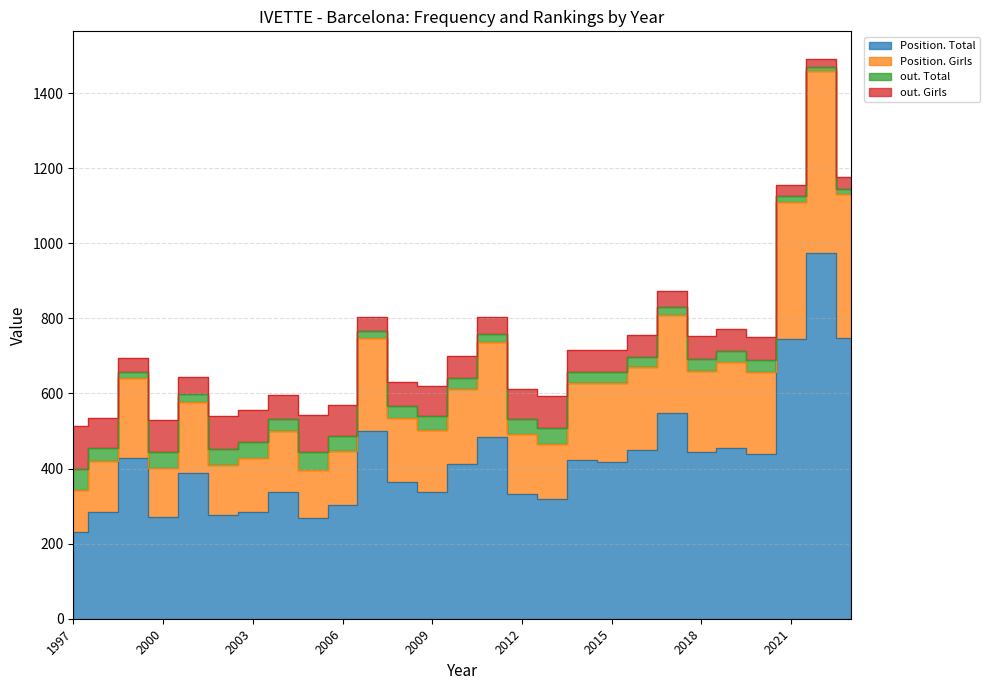

Between 2023 and 2012, which is larger?

2023